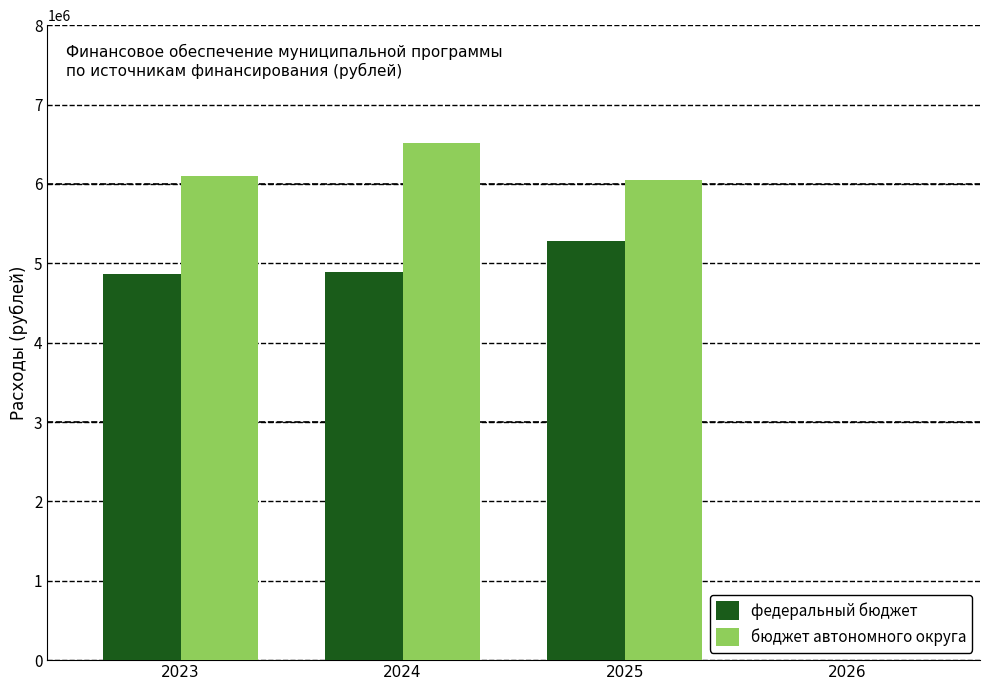

What is the maximum value shown in the chart?

6516200